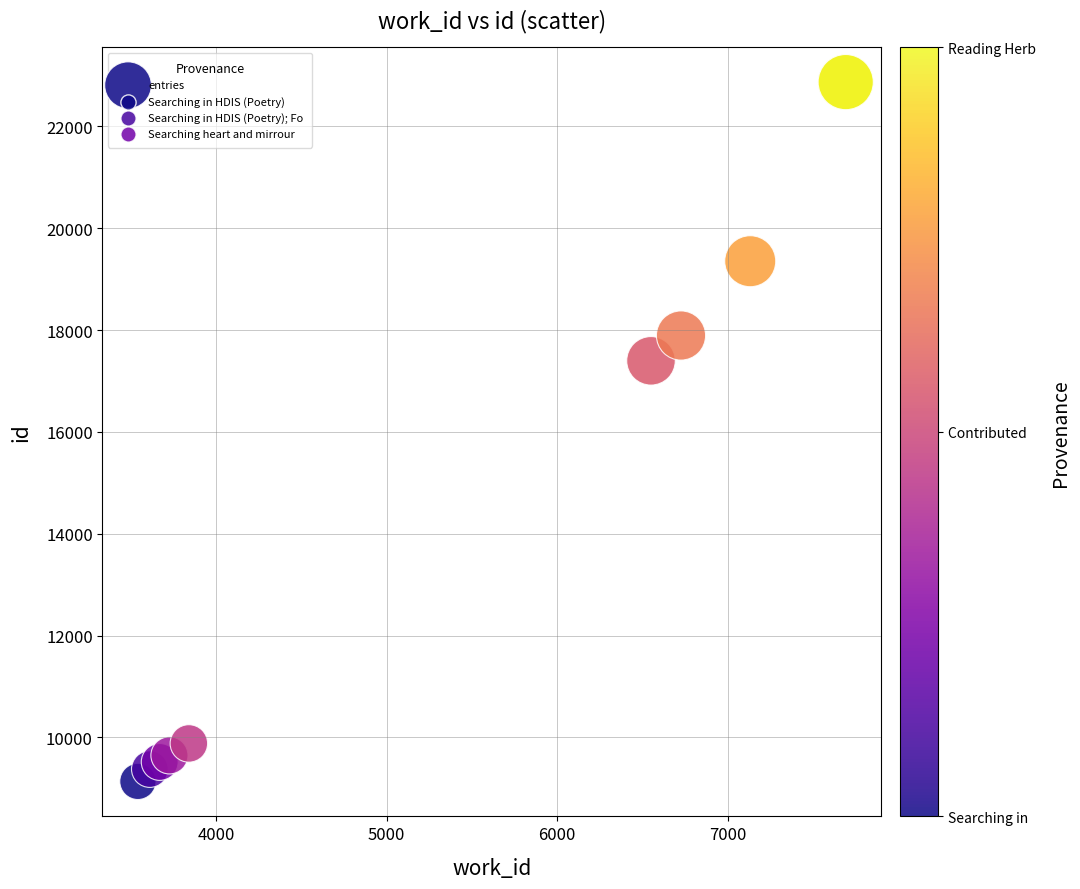

What Y value in the scatter plot is closest to 16002?

17395